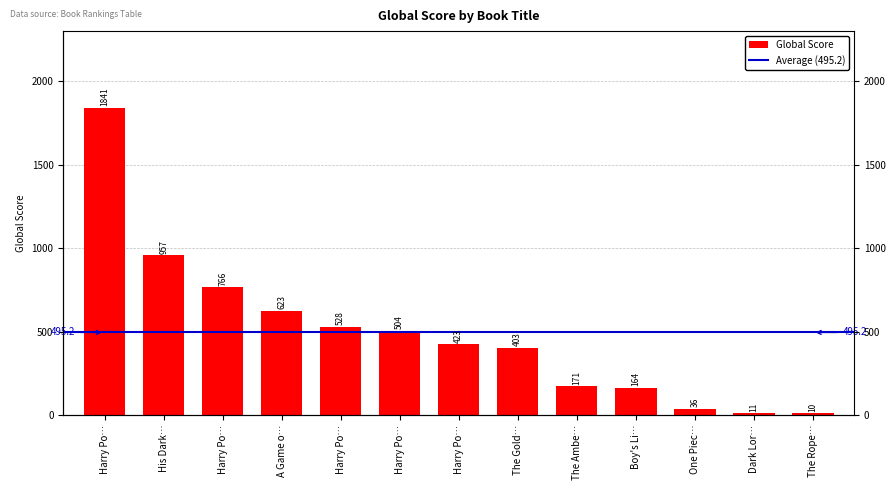

Approximately how many times larger is the value at Harry Po… compared to Harry Po…?

0.2